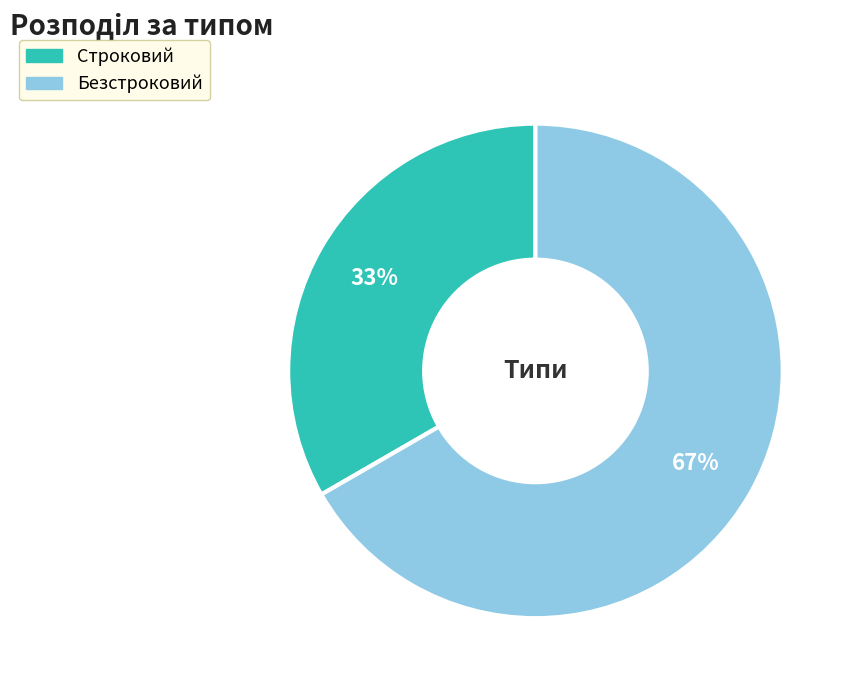

Approximately how many times larger is the value at Безстроковий compared to Строковий?

2.0